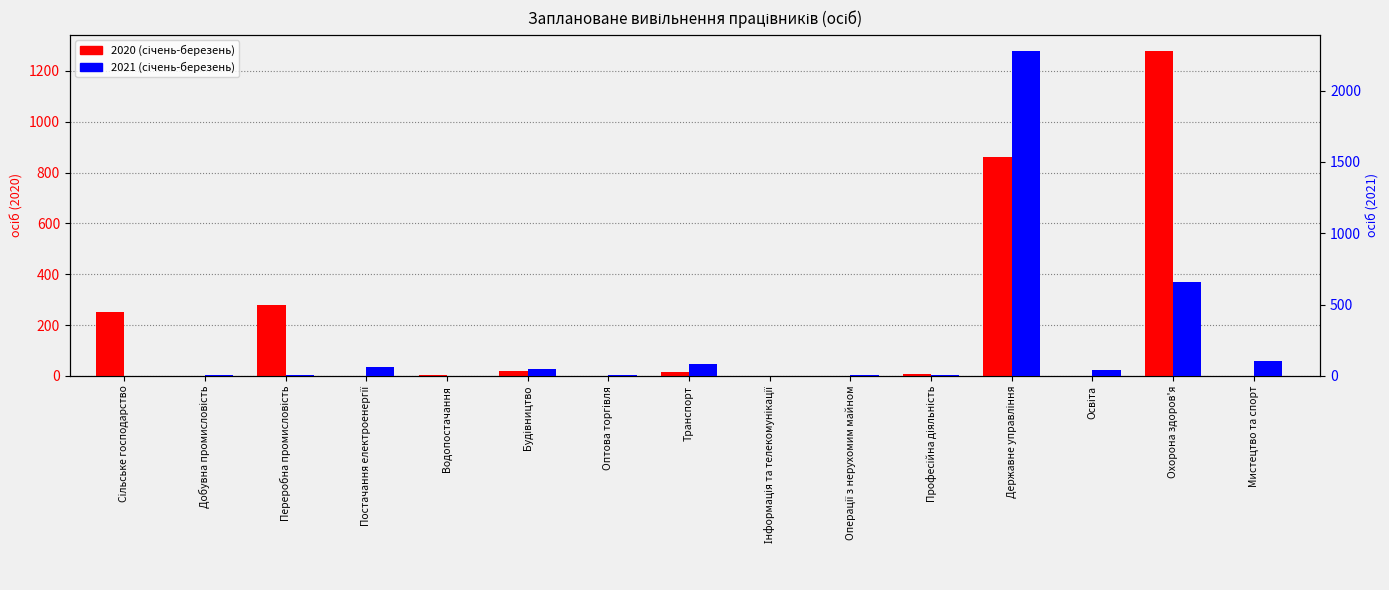

What is the difference between the second highest and minimum values in the 2020 series?

861